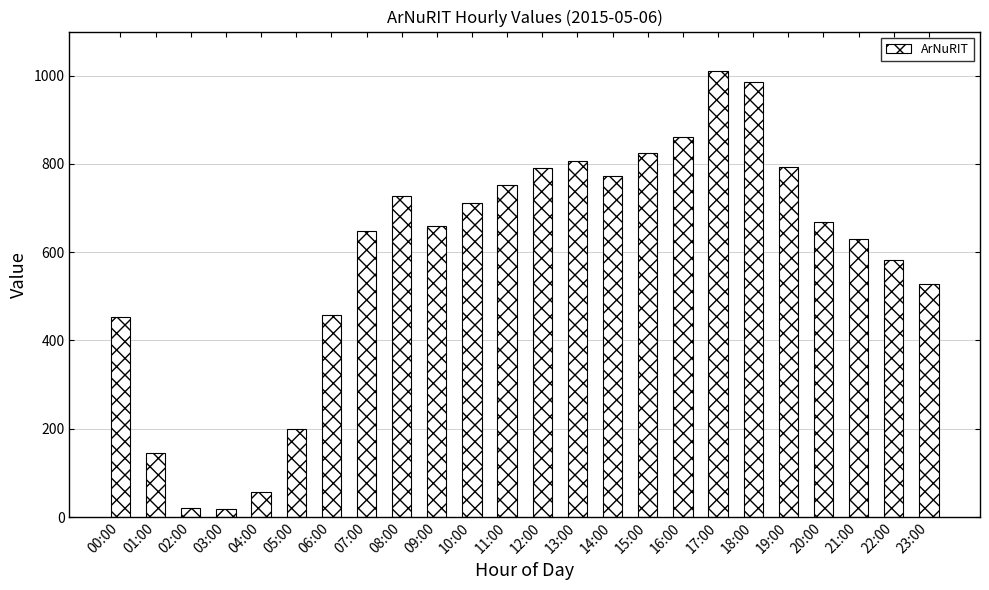

Which has a higher value, 11:00 or 19:00?

19:00